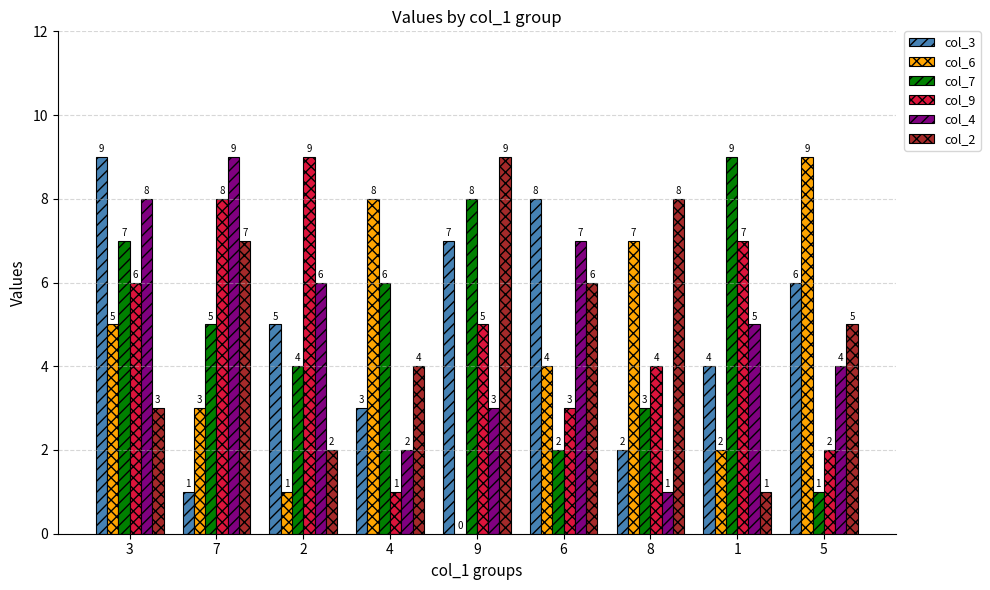

What is the highest value of the col_3 series?

9